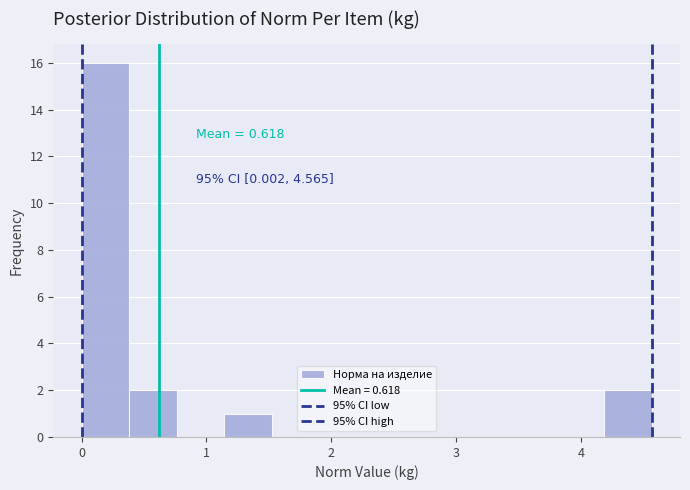

Read against the x-axis, roughly where is the centre of the tallest bar?

0.2